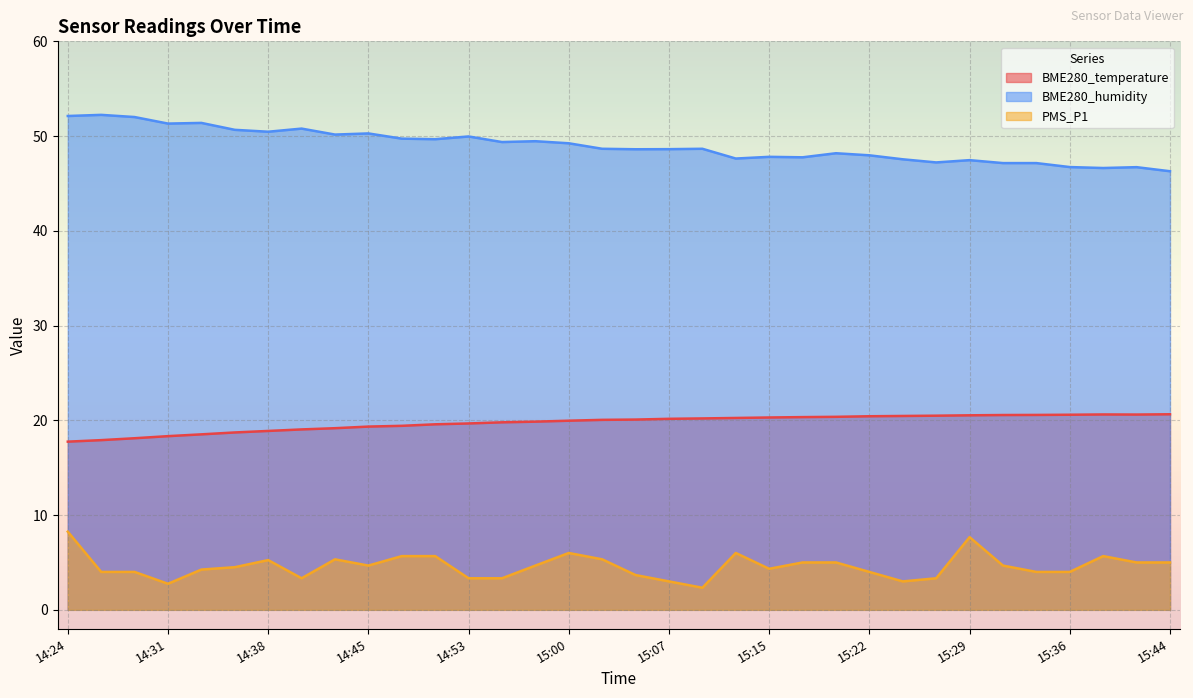

How many interior local valleys does the BME280_temperature series have?

1